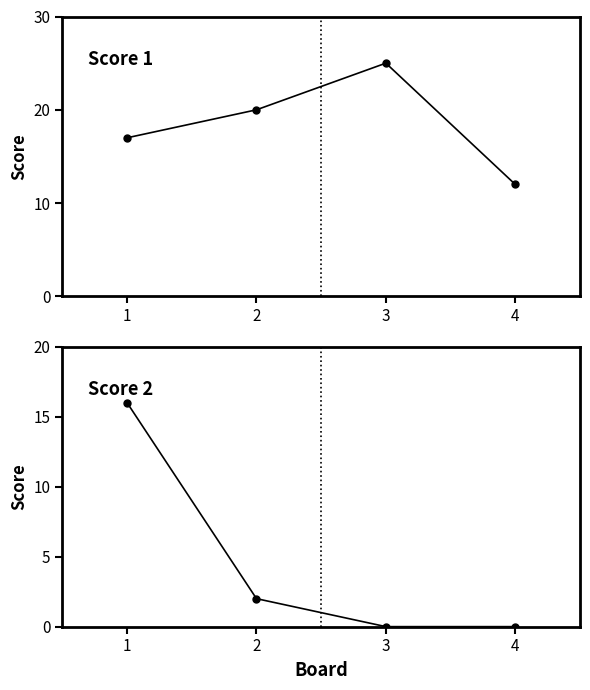

How many values in the Score 1 series exceed 20?

1